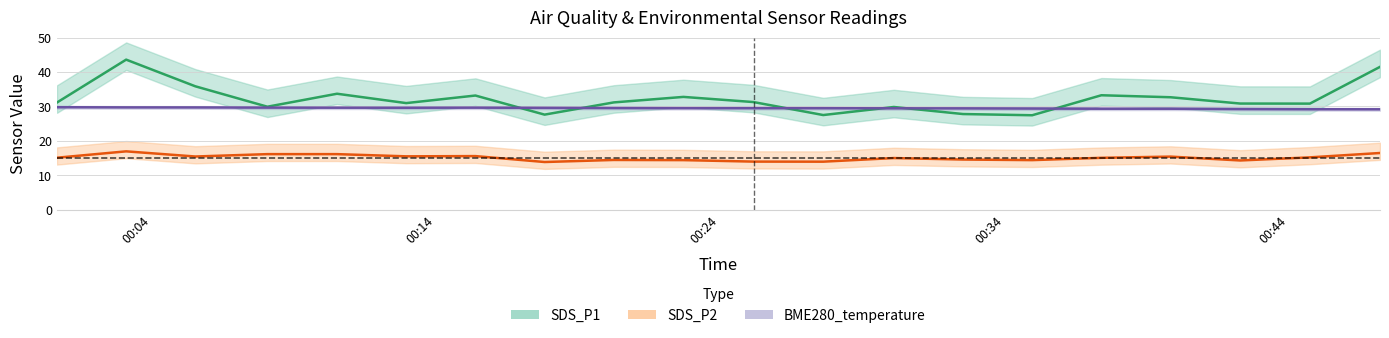

What is the total value across all series at 2021/07/18 00:00:41?

76.0